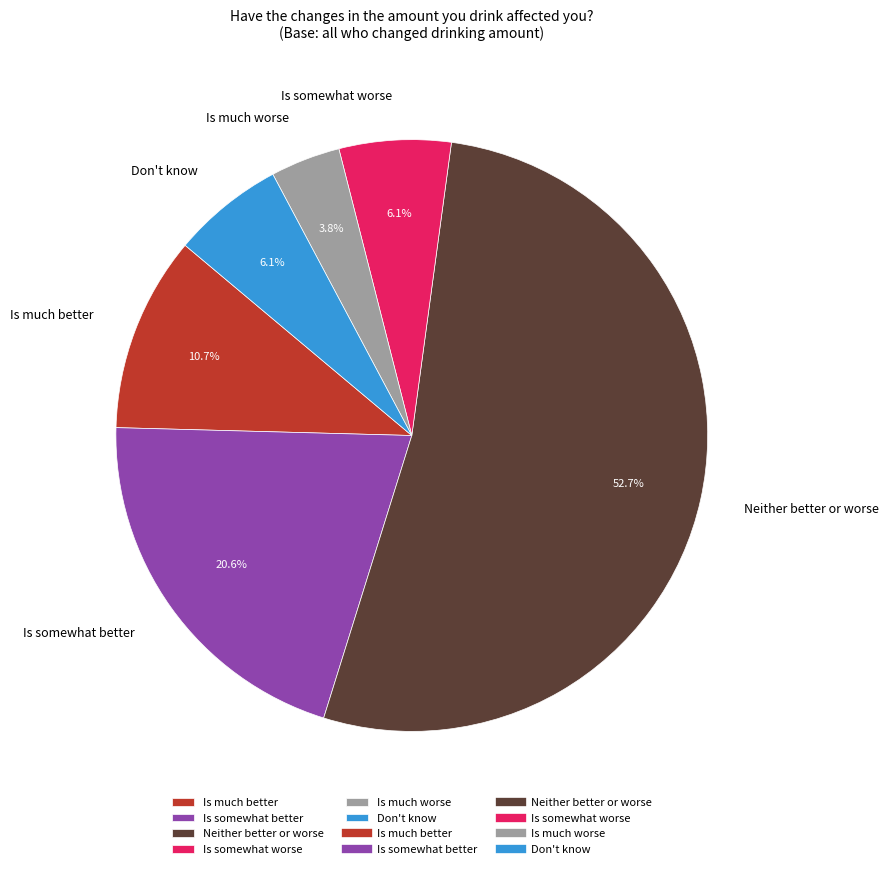

To the nearest percent, what is the difference between the largest and smallest slice percentages?

49%